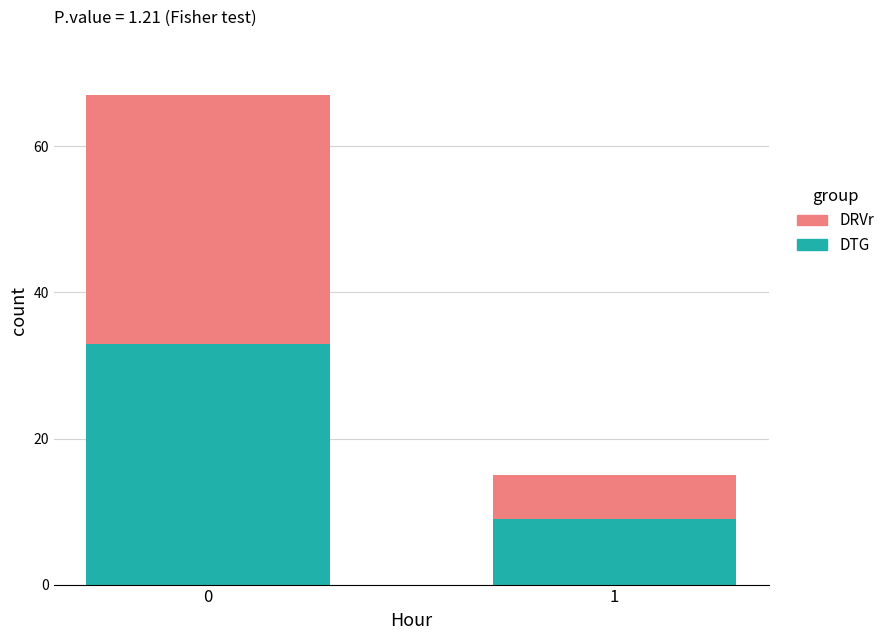

Rank the categories by DTG value from lowest to highest.

1, 0